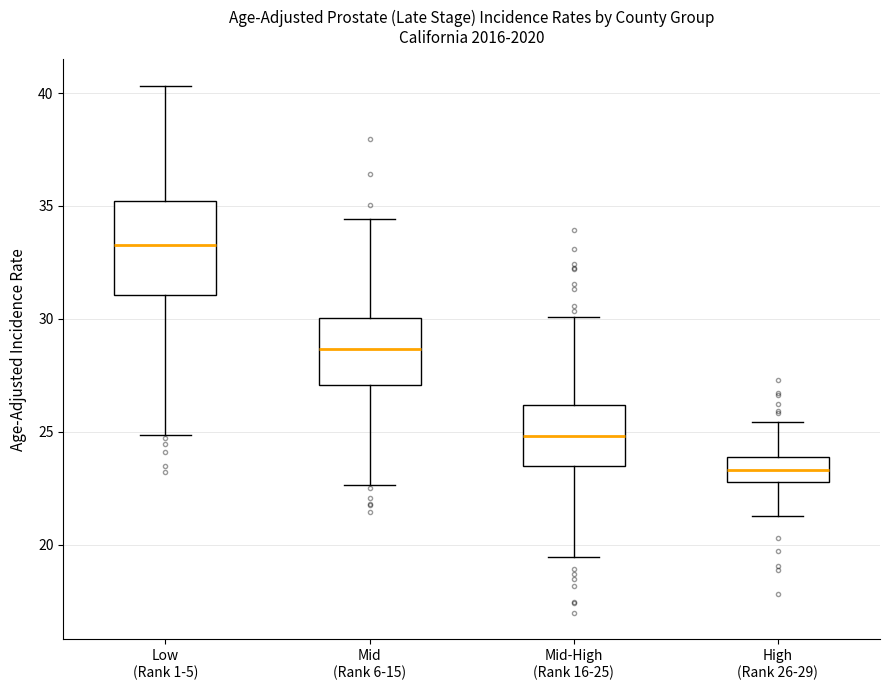

Which box has the lowest median line?

High (Rank 26-29)